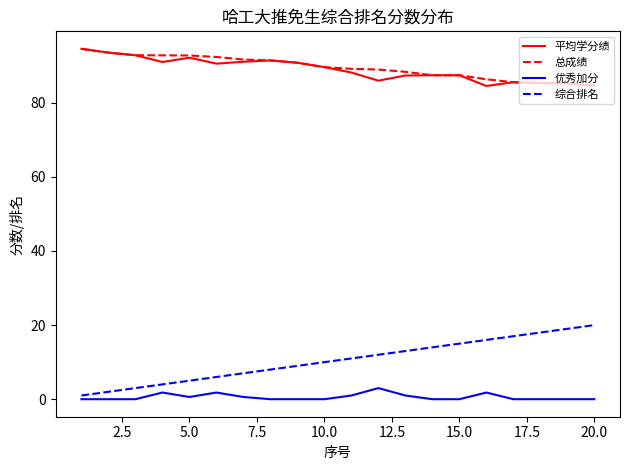

True or false: 平均学分绩 and 综合排名 intersect in this chart.

False